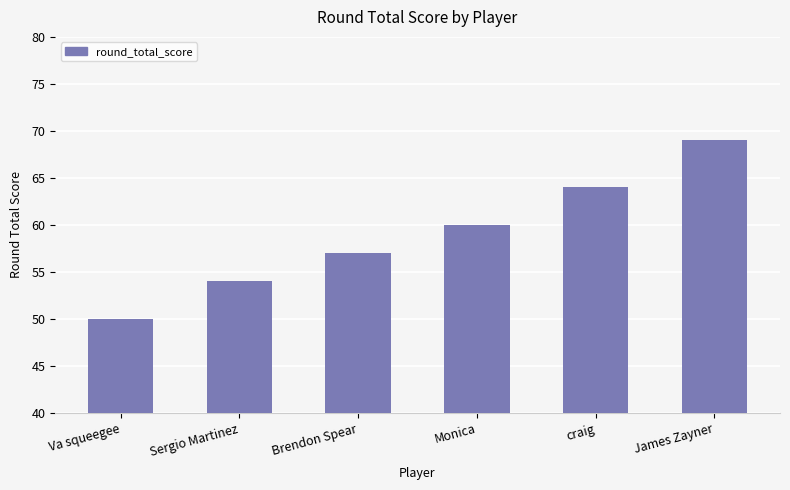

The value at Brendon Spear is 57. True or false?

True